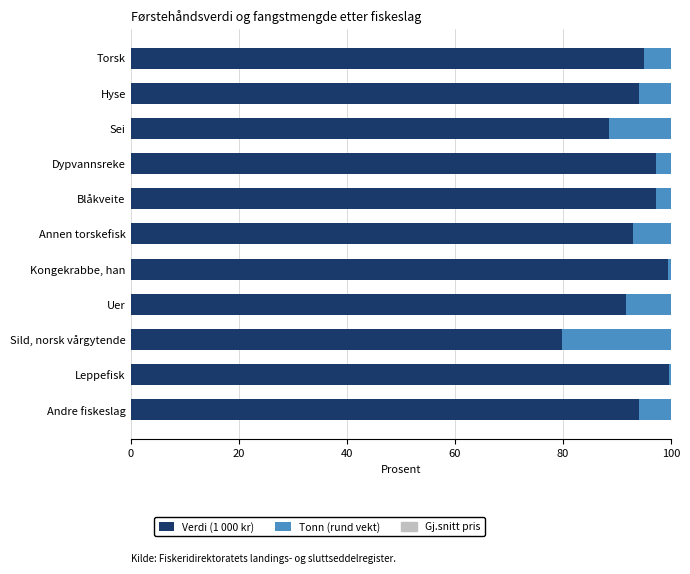

What is the sum of the Verdi (1 000 kr) values at Annen torskefisk and Sei?

181.4